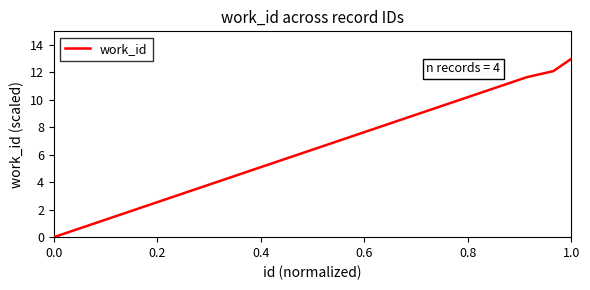

Does the chart display data point markers on the line(s)?

No